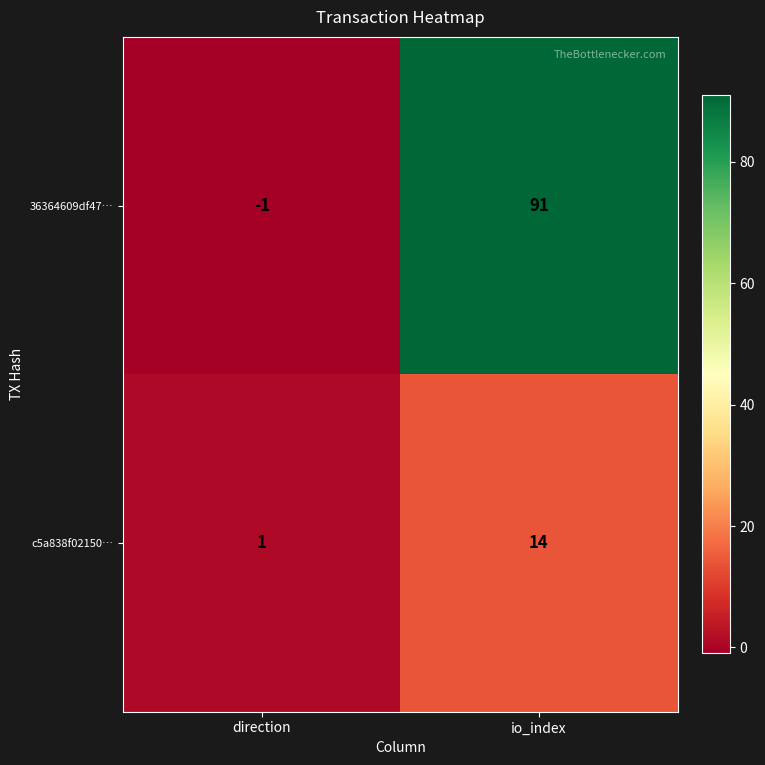

What is the greatest value displayed?

91